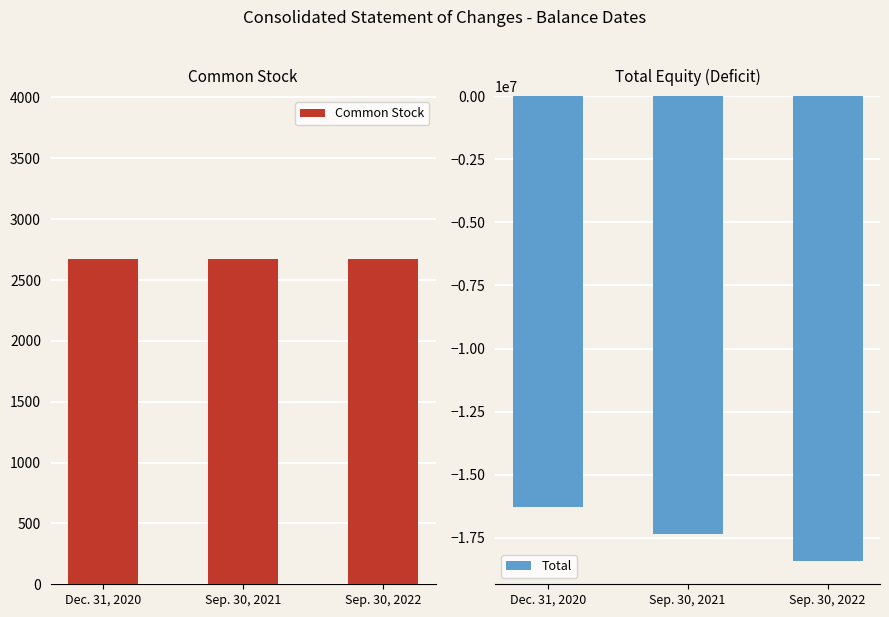

Reading right to left, what are all the values shown in this chart?

Common Stock: Sep. 30, 2022=2674	Sep. 30, 2021=2674	Dec. 31, 2020=2674
Total: Sep. 30, 2022=-18412515	Sep. 30, 2021=-17355645	Dec. 31, 2020=-16286430